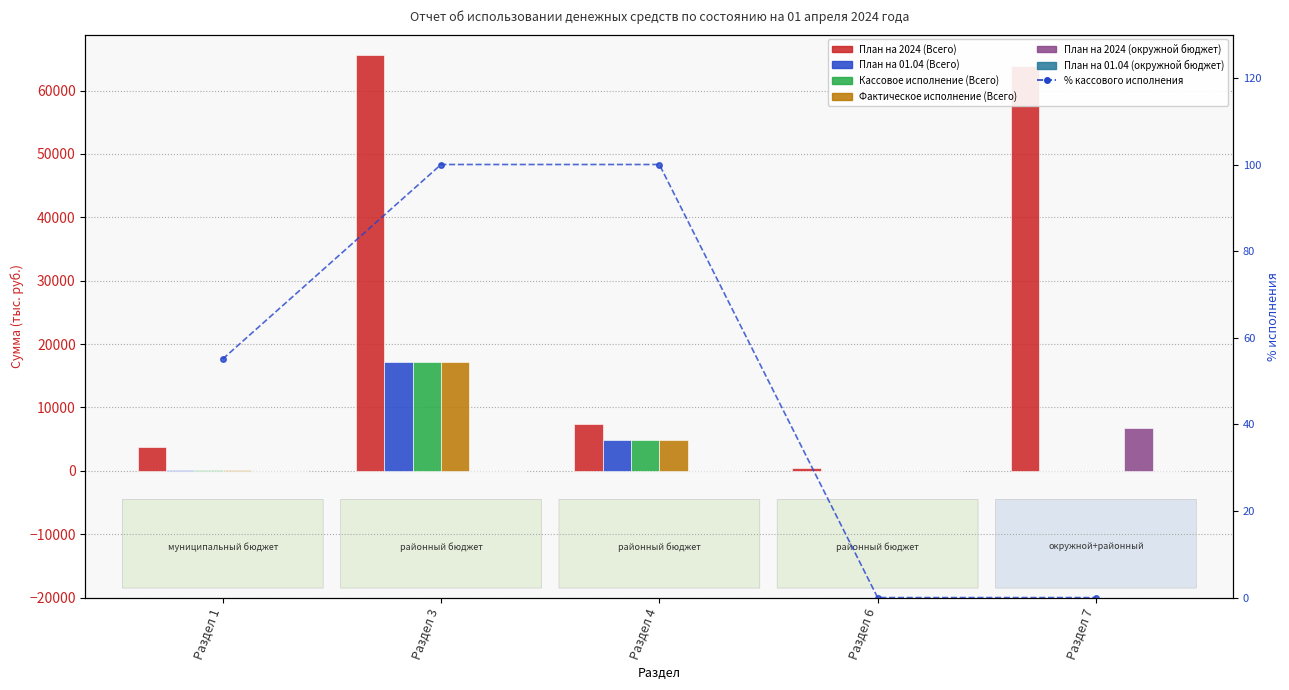

Is it true that План на 2024 (Всего) equals 95903.4 at Раздел 7?

False